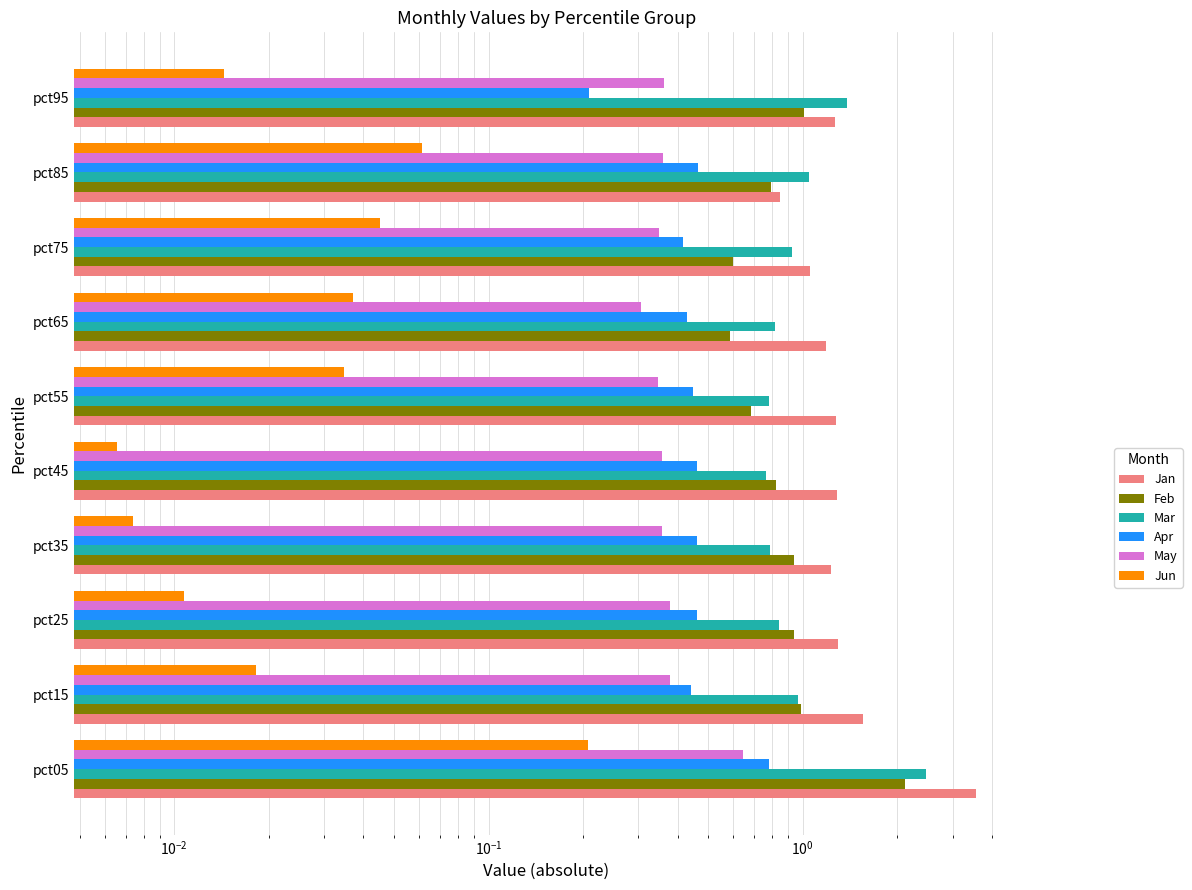

Does the chart contain stacked bars?

No